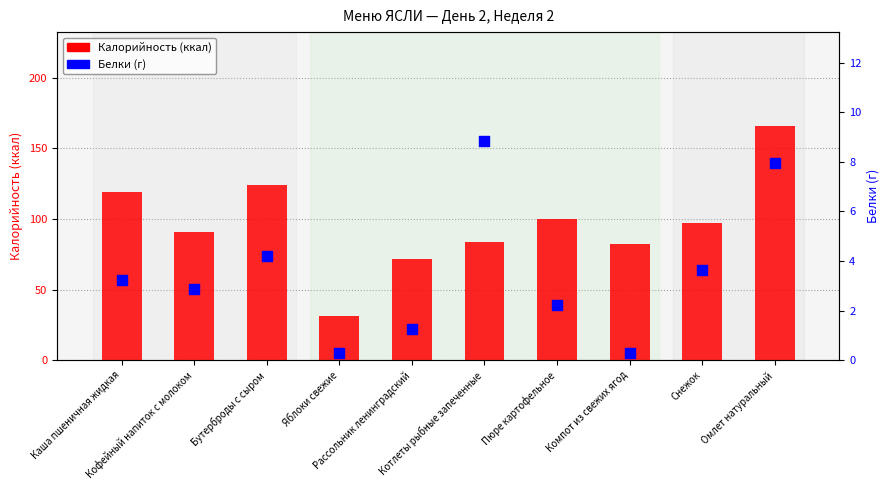

Is the value of Калорийность (ккал) at Бутерброды с сыром greater than the value of Белки (г) at Рассольник ленинградский?

Yes